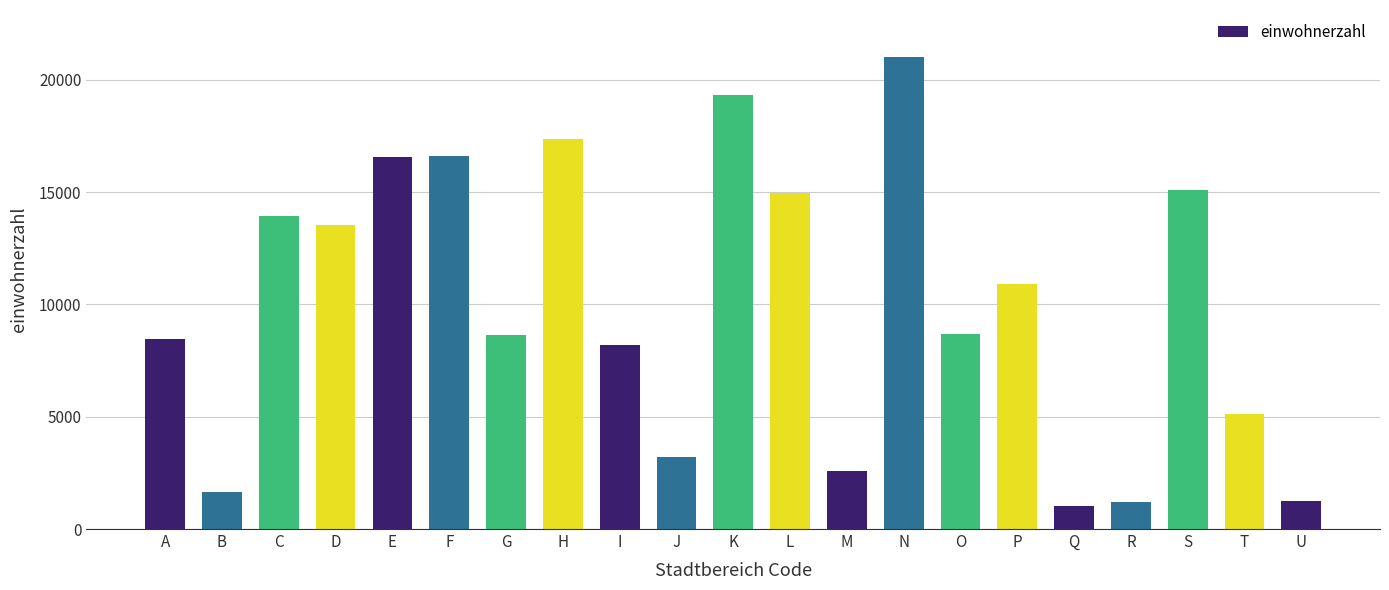

How many data points are less than 8676?

10